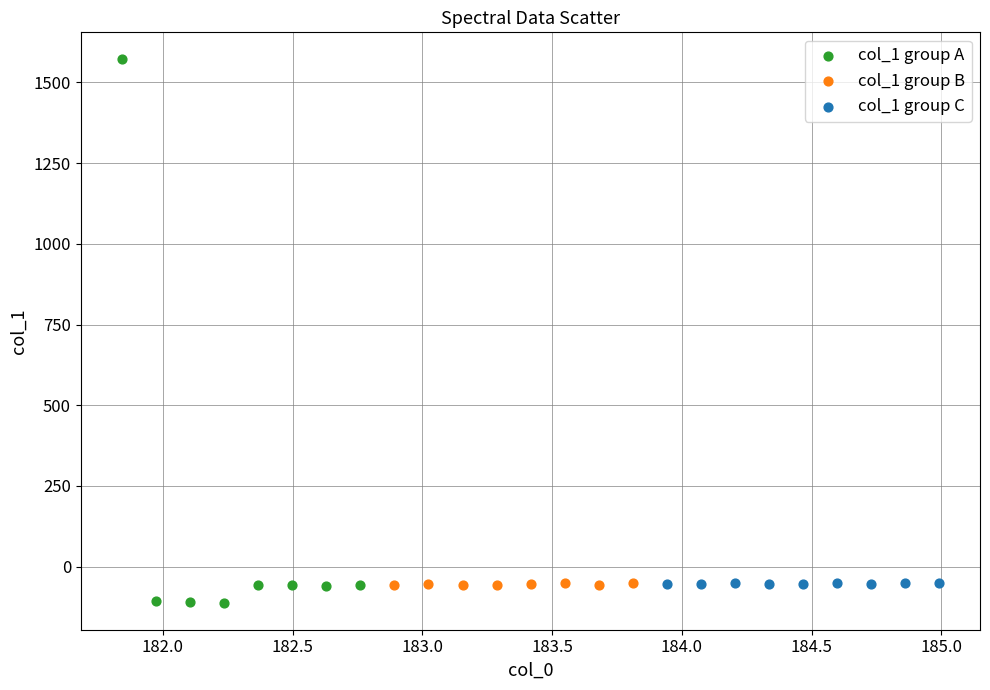

Which series reaches the maximum Y coordinate?

col_1 group A